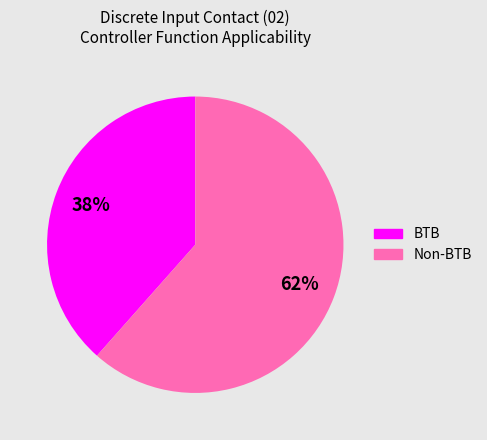

Is there a majority slice in this chart?

Yes